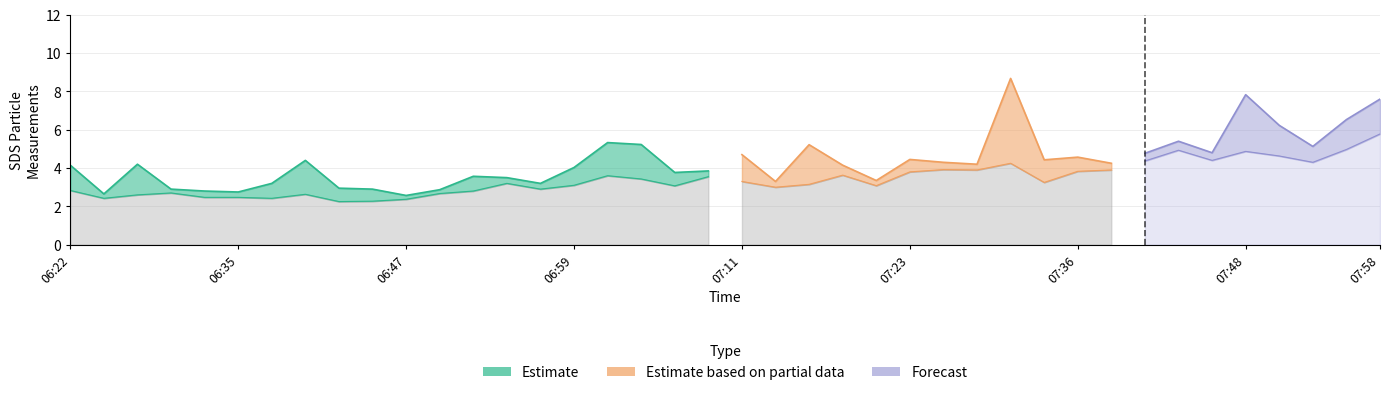

Reading left to right, list all the values displayed in this chart.

SDS_P1: 06:22=4.2	06:25=2.6	06:27=4.2	06:30=2.9	06:32=2.8	06:35=2.8	06:37=3.2	06:40=4.4	06:42=3.0	06:44=2.9	06:47=2.6	06:49=2.9	06:52=3.6	06:54=3.5	06:57=3.2	06:59=4.0	07:01=5.3	07:04=5.2	07:06=3.8	07:09=3.9	07:11=4.7	07:14=3.3	07:16=5.2	07:19=4.2	07:21=3.4	07:23=4.5	07:26=4.3	07:28=4.2	07:31=8.7	07:33=4.4	07:36=4.6	07:38=4.2	07:41=4.8	07:43=5.4	07:45=4.8	07:48=7.8	07:50=6.2	07:53=5.1	07:55=6.5	07:58=7.6
SDS_P2: 06:22=2.8	06:25=2.4	06:27=2.6	06:30=2.7	06:32=2.5	06:35=2.5	06:37=2.4	06:40=2.6	06:42=2.2	06:44=2.3	06:47=2.4	06:49=2.7	06:52=2.8	06:54=3.2	06:57=2.9	06:59=3.1	07:01=3.6	07:04=3.4	07:06=3.1	07:09=3.5	07:11=3.3	07:14=3.0	07:16=3.1	07:19=3.6	07:21=3.1	07:23=3.8	07:26=3.9	07:28=3.9	07:31=4.2	07:33=3.2	07:36=3.8	07:38=3.9	07:41=4.4	07:43=4.9	07:45=4.4	07:48=4.9	07:50=4.6	07:53=4.3	07:55=5.0	07:58=5.8